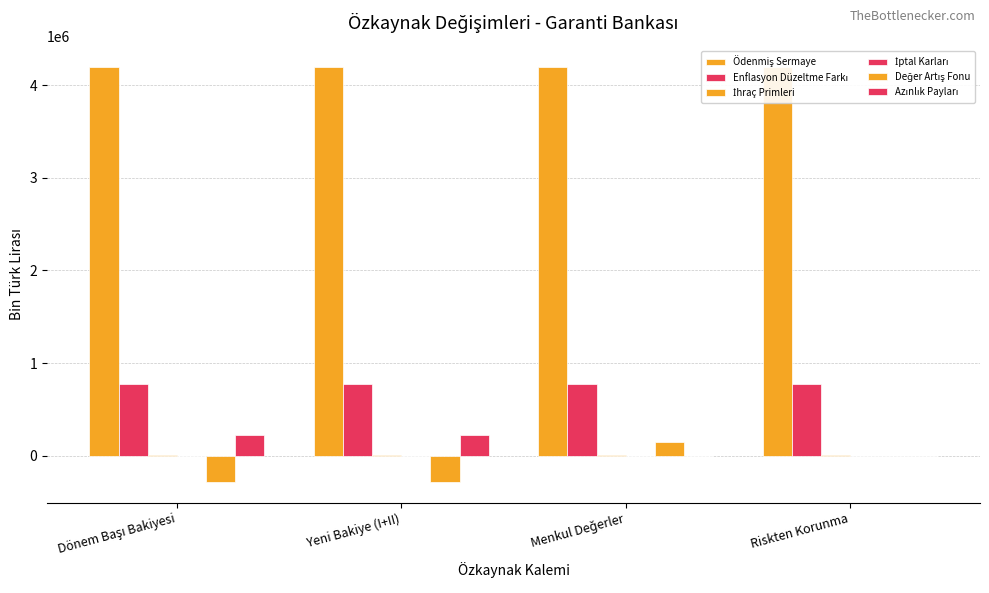

What is the difference between the highest and lowest values at Yeni Bakiye (I+II)?

4483642